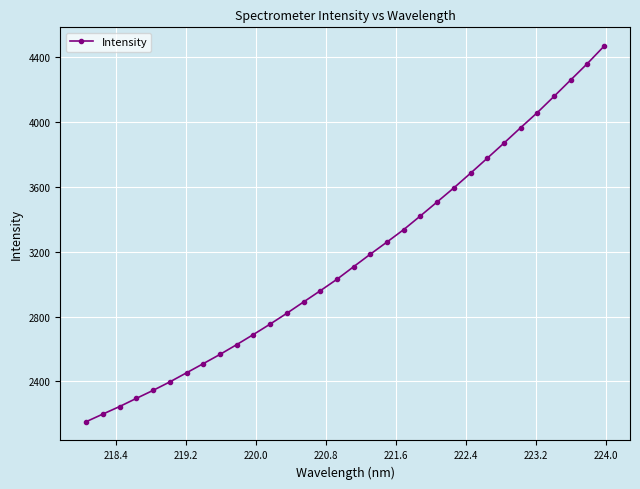

What is the smallest value displayed?

2152.2